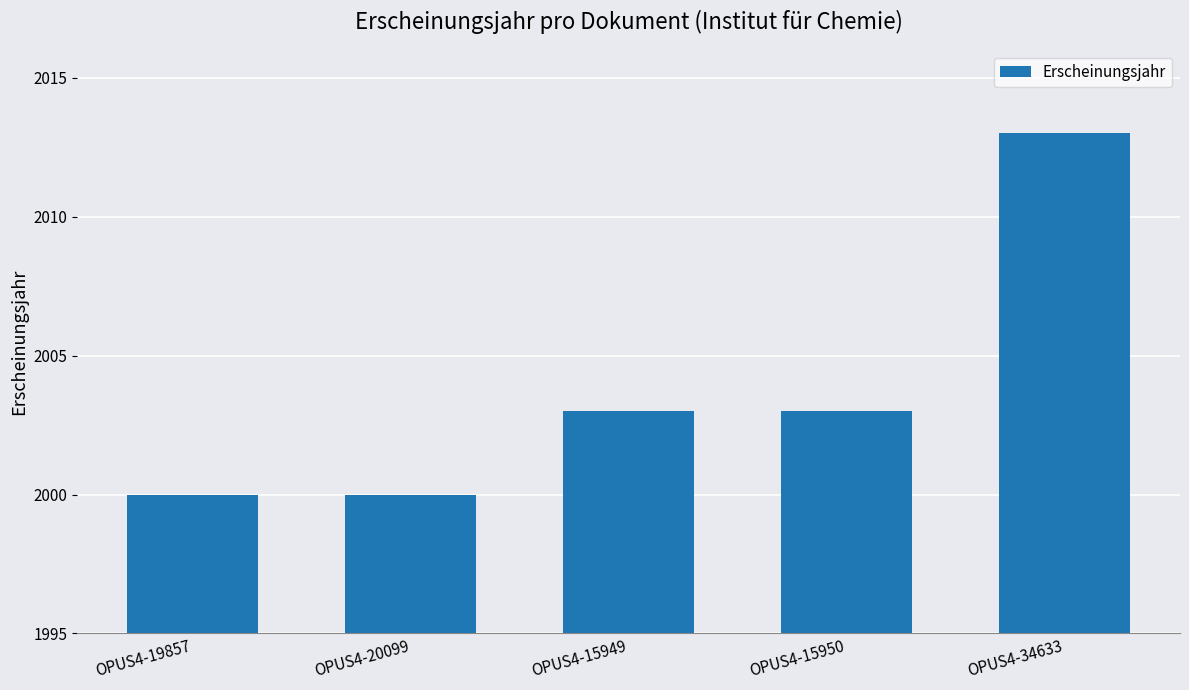

Reading left to right, list all the values displayed in this chart.

OPUS4-19857=2000	OPUS4-20099=2000	OPUS4-15949=2003	OPUS4-15950=2003	OPUS4-34633=2013